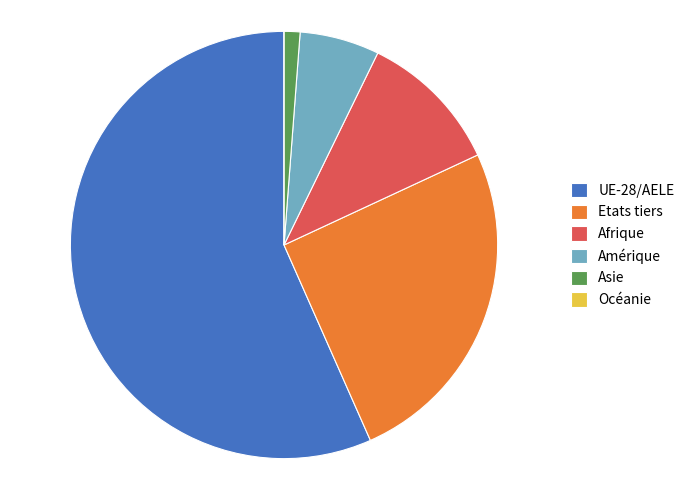

Between UE-28/AELE and Afrique, which is larger?

UE-28/AELE